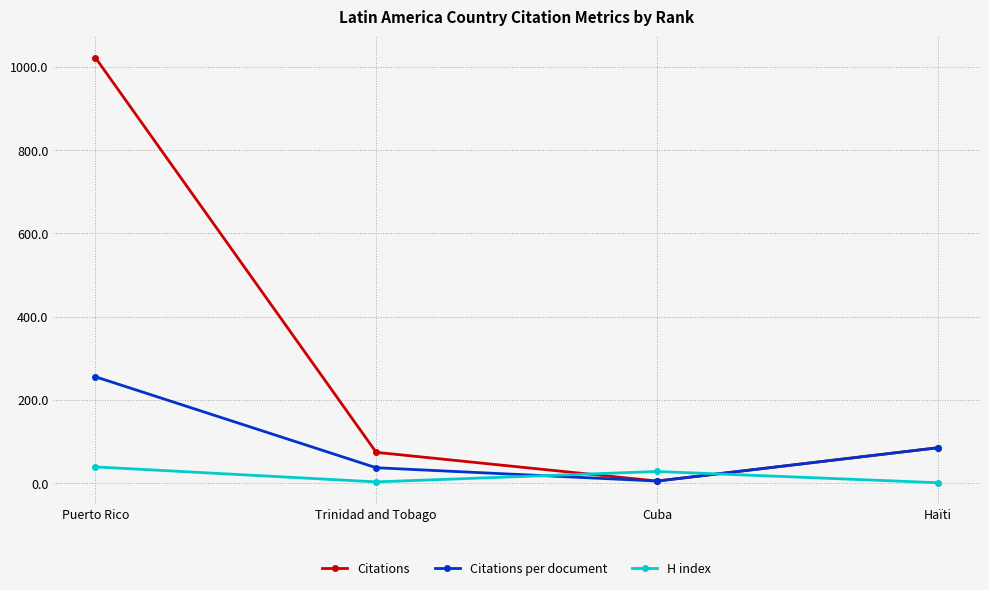

Which series has the largest total across all categories?

Citations